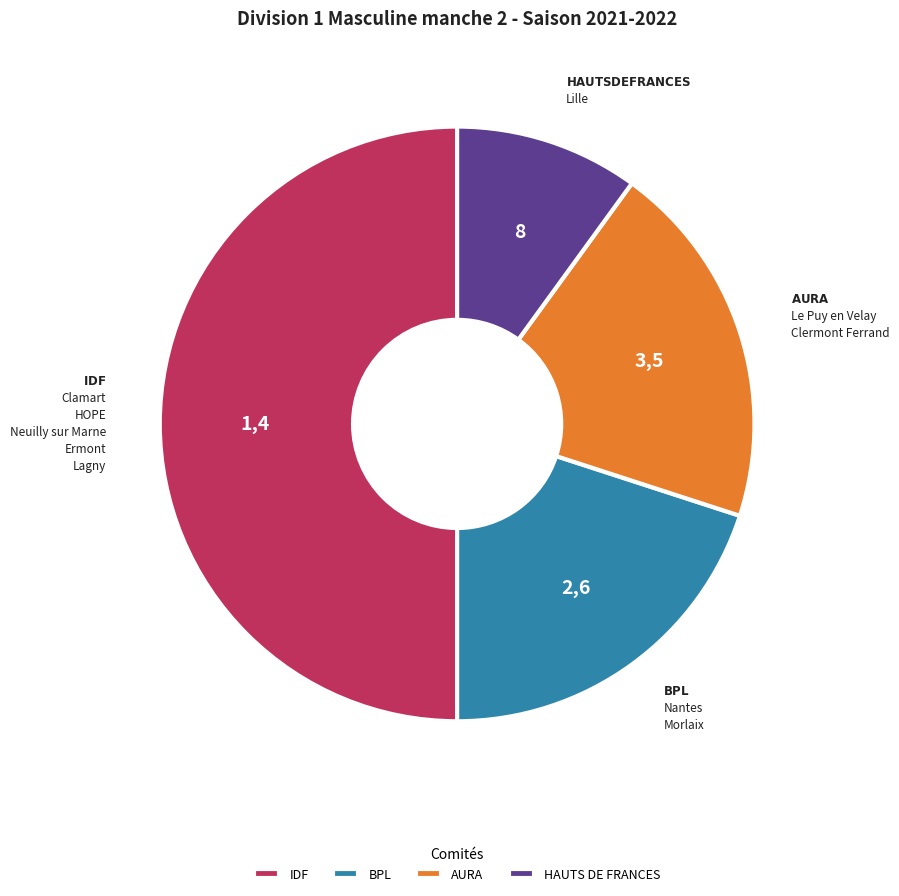

Approximately how many times larger is the value at AURA compared to BPL?

1.0